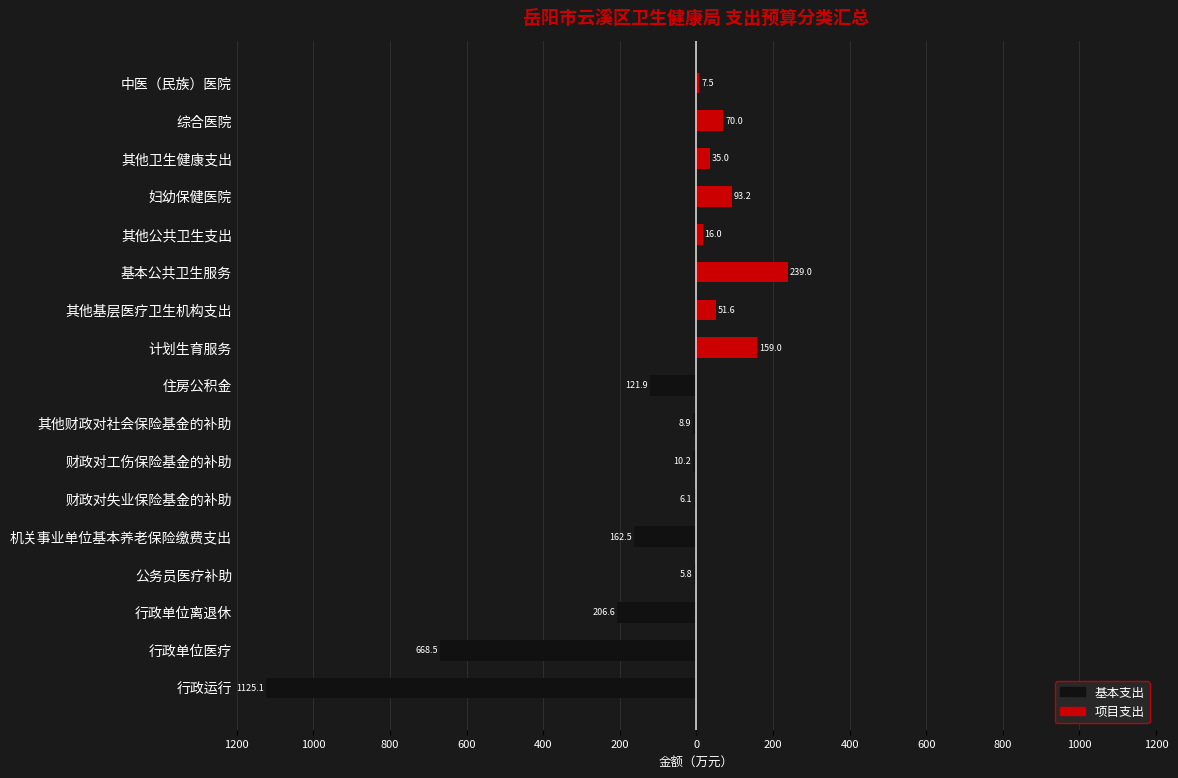

What is the sum of all 项目支出 values?

671.2